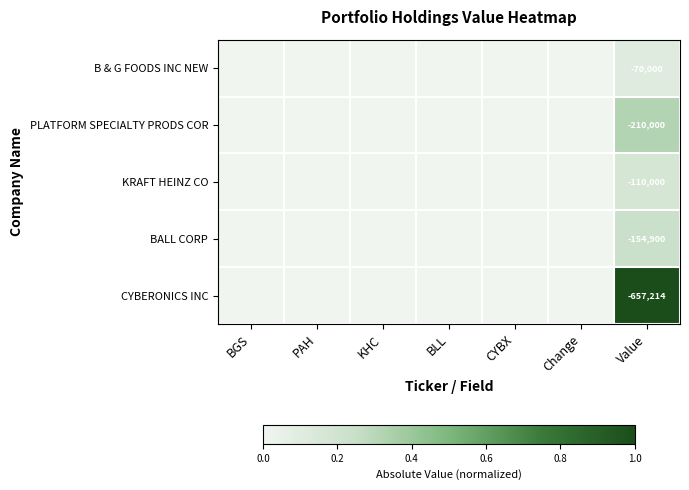

True or false: B & G FOODS INC NEW has a value of 0.0 at Change.

True